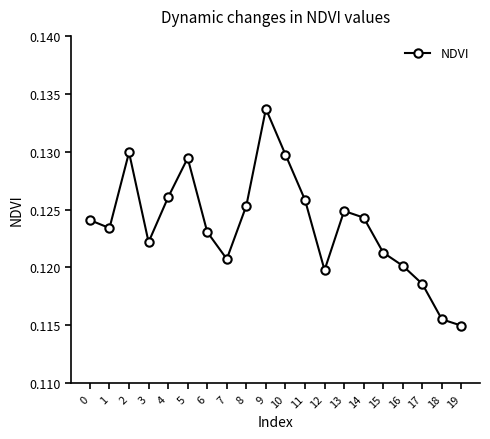

True or false: the data has more than 1 interior local peaks.

True